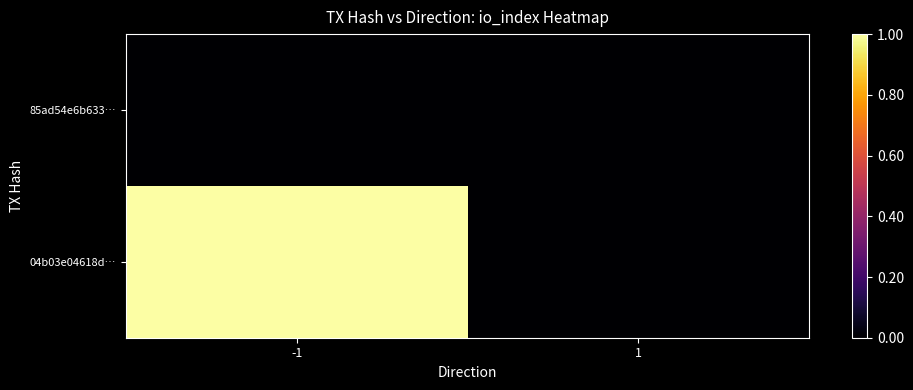

Rank the series by their average value, from highest to lowest.

04b03e04618d…, 85ad54e6b633…